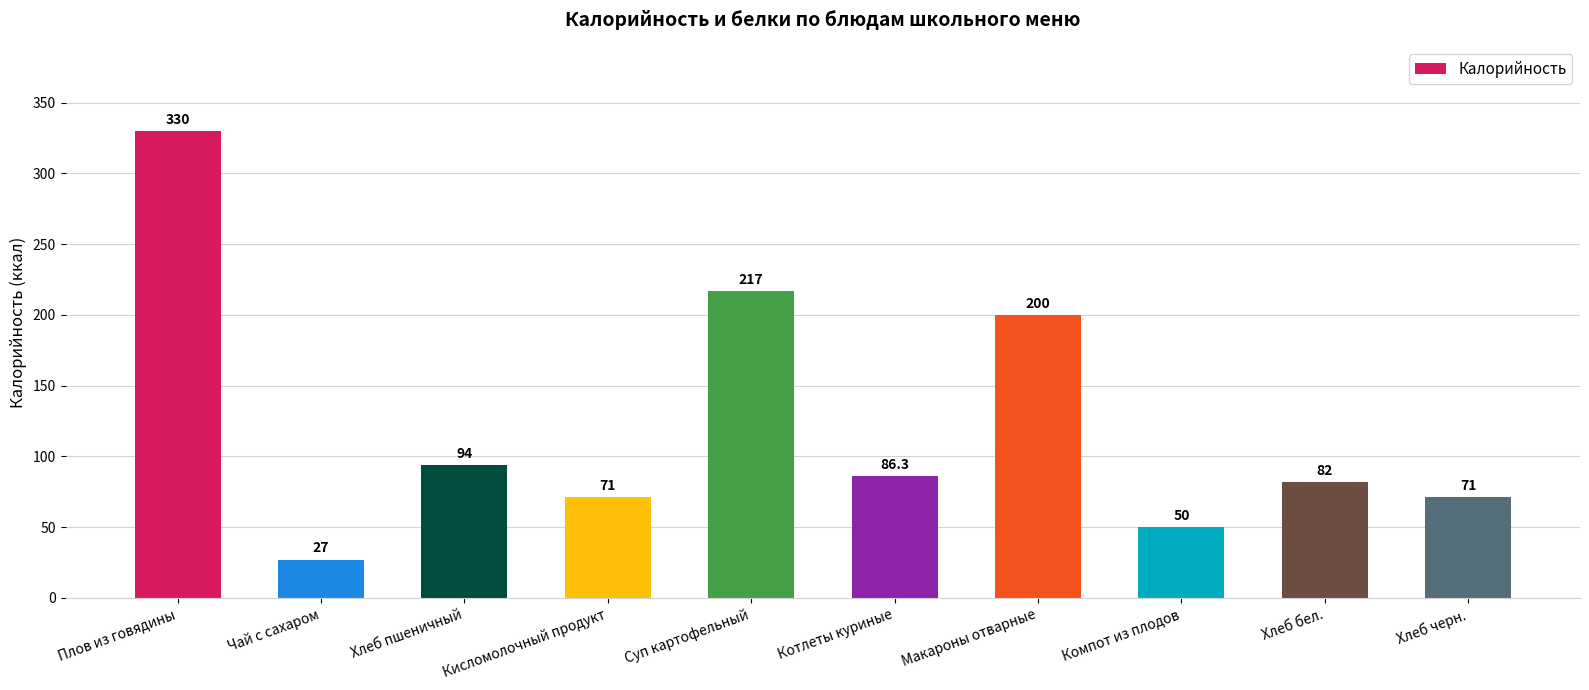

Where is the data nearest to the value 178?

Макароны отварные